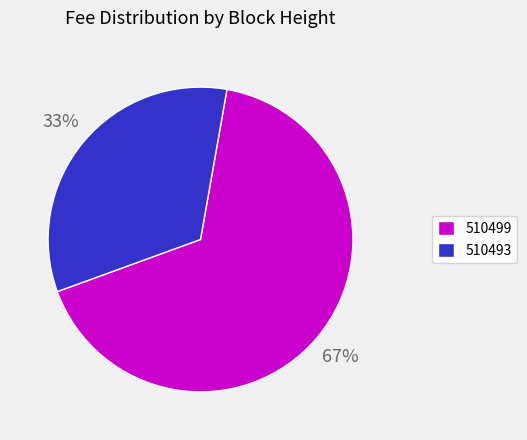

To the nearest percent, what portion does 510493 represent?

33%